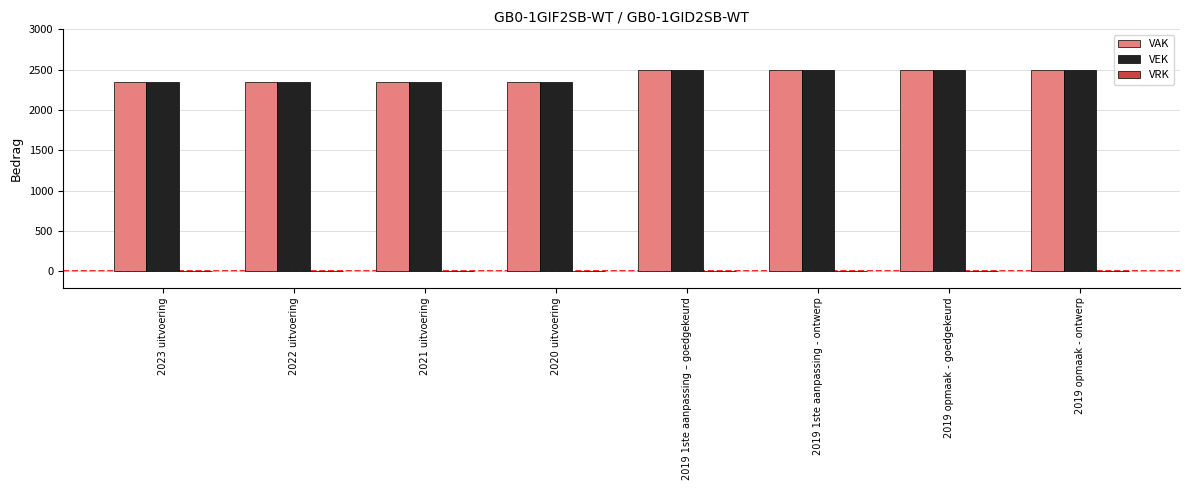

What is the difference between the maximum and minimum values in the VEK series?

150